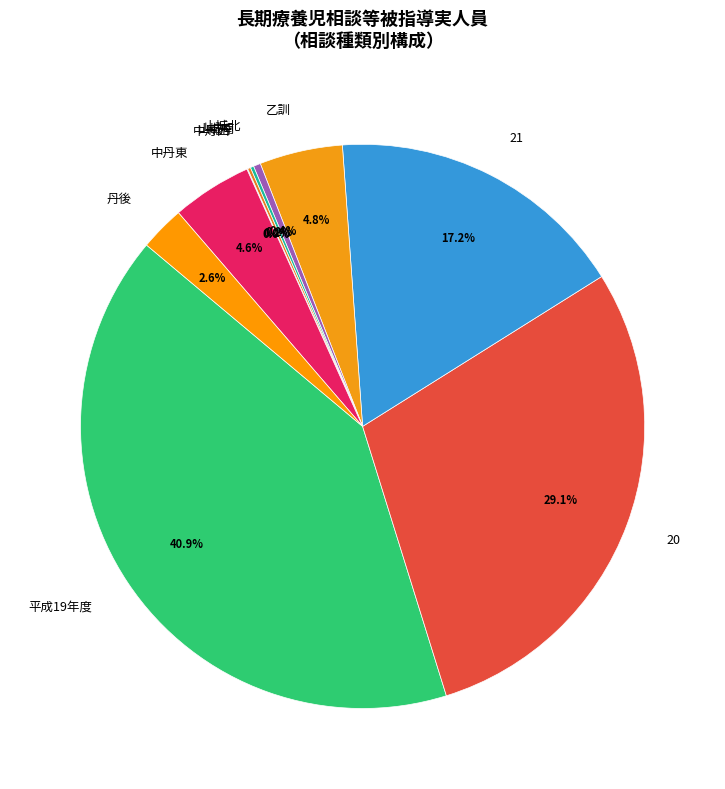

Which category has the biggest portion of the pie?

平成19年度